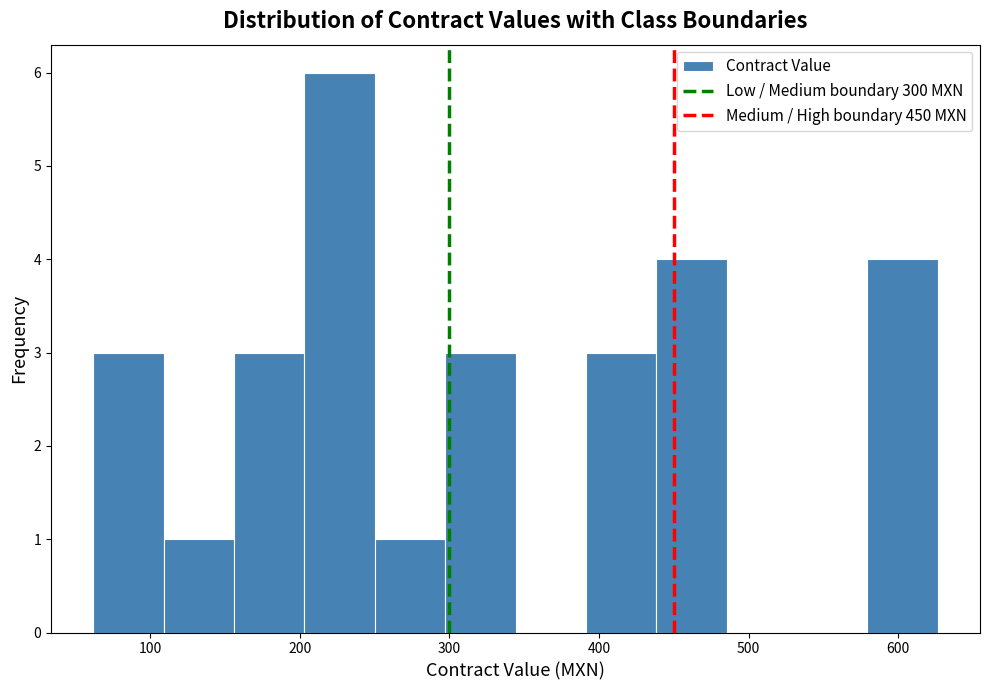

Reading left to right, transcribe this chart: for each bar, give the range it covers on the x-axis and its height. Neither the bar edges nor the heights are printed on the chart, so give them approximately, as read against the axes.

60 to 110: 3
110 to 160: 1
160 to 200: 3
200 to 250: 6
250 to 300: 1
300 to 340: 3
340 to 390: 0
390 to 440: 3
440 to 490: 4
490 to 530: 0
530 to 580: 0
580 to 630: 4